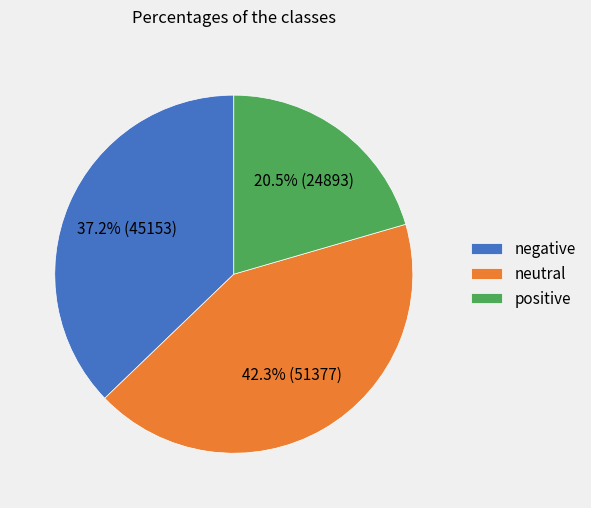

Rank the categories by value from lowest to highest.

positive, negative, neutral